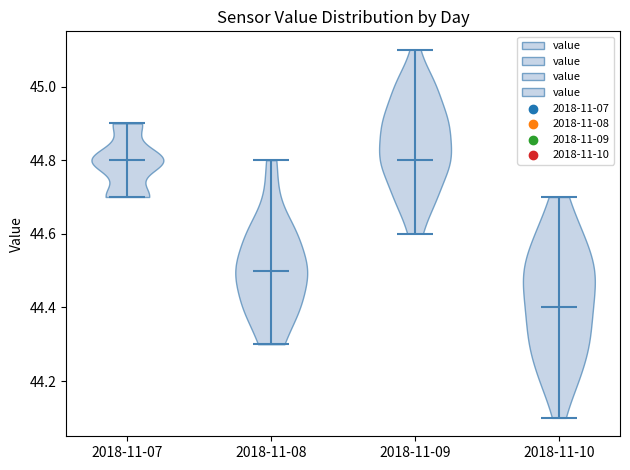

Reading left to right, read every violin against the y-axis: where its median line is, and the lowest and highest points it reaches. The values are not printed on the chart, so give them approximately, as read against the axis.

2018-11-07: median line 44.8, lowest point 44.7, highest point 44.9
2018-11-08: median line 44.5, lowest point 44.3, highest point 44.8
2018-11-09: median line 44.8, lowest point 44.6, highest point 45.1
2018-11-10: median line 44.4, lowest point 44.1, highest point 44.7